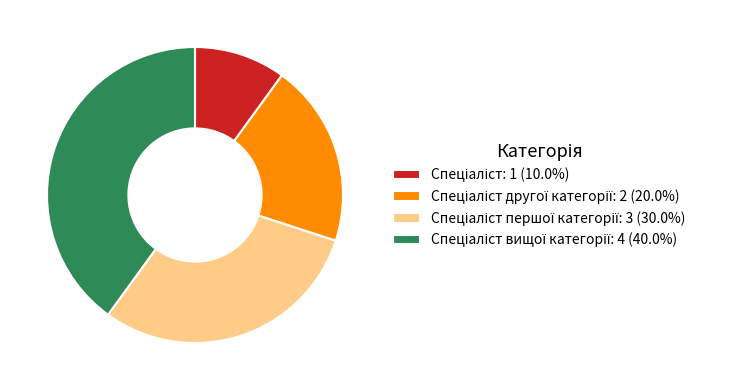

Does any single category account for the majority?

No